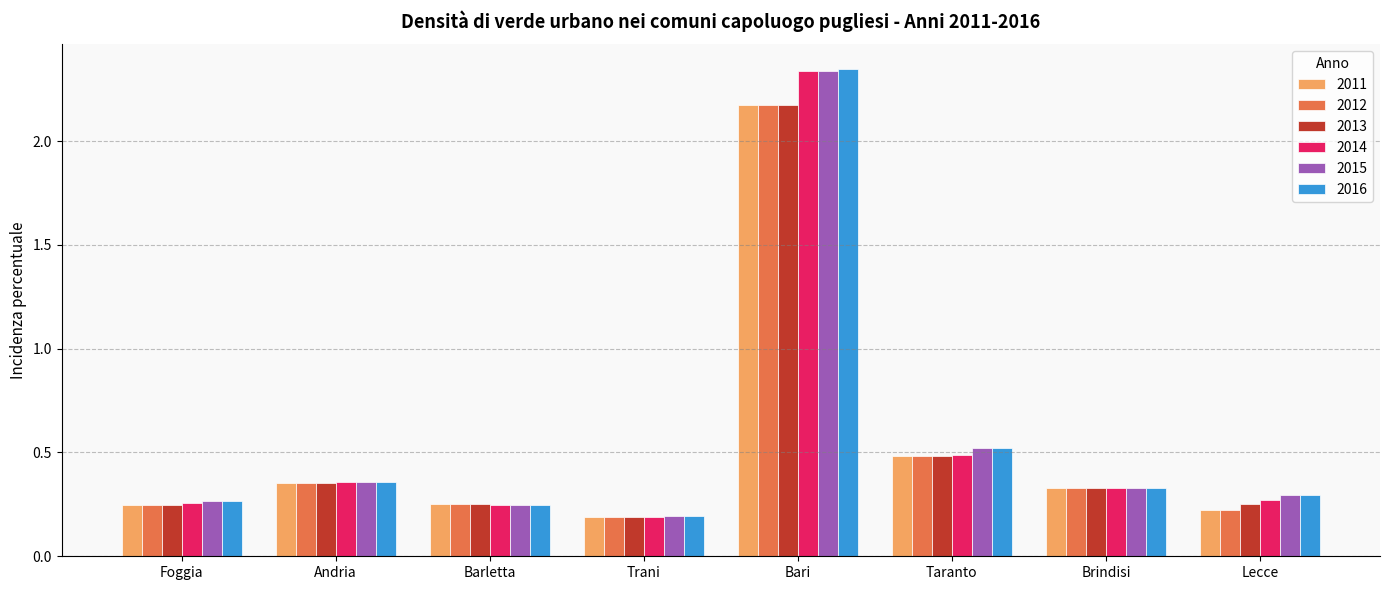

The value of 2014 at Taranto is 0.5. True or false?

True